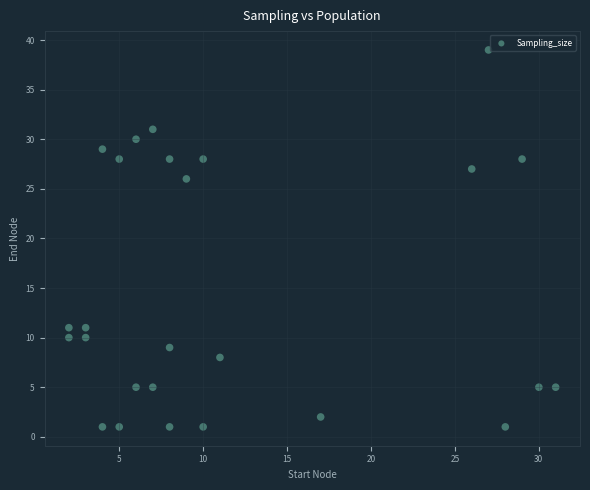

What Y value in the scatter plot is closest to 20?

26